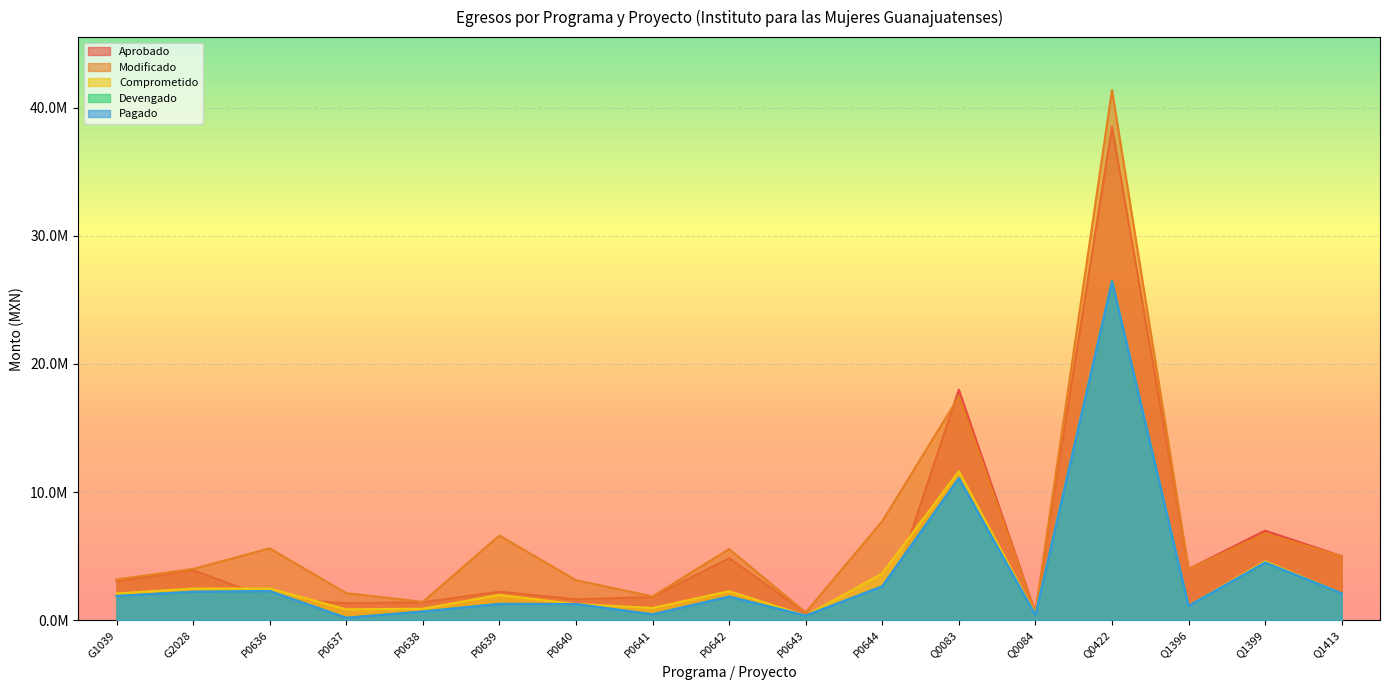

At which category does Pagado reach its first local valley?

P0637